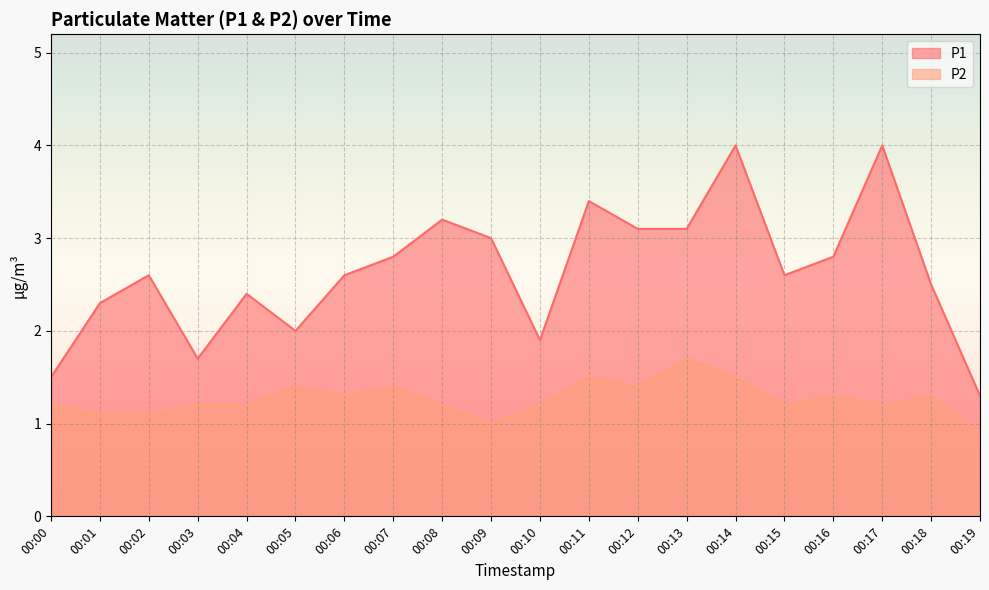

What is the highest value of the P1 series?

4.0